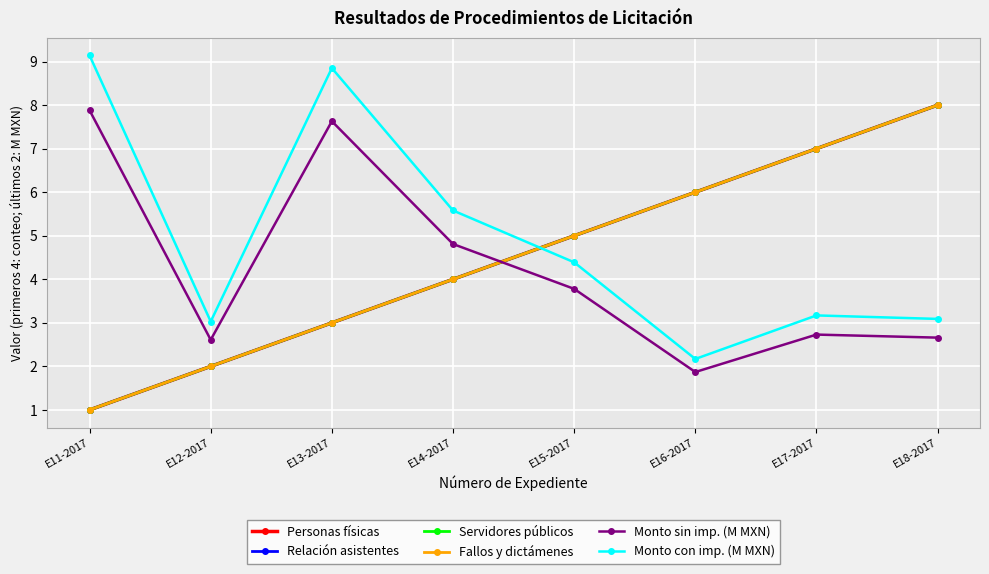

Does the chart have visible grid lines?

Yes